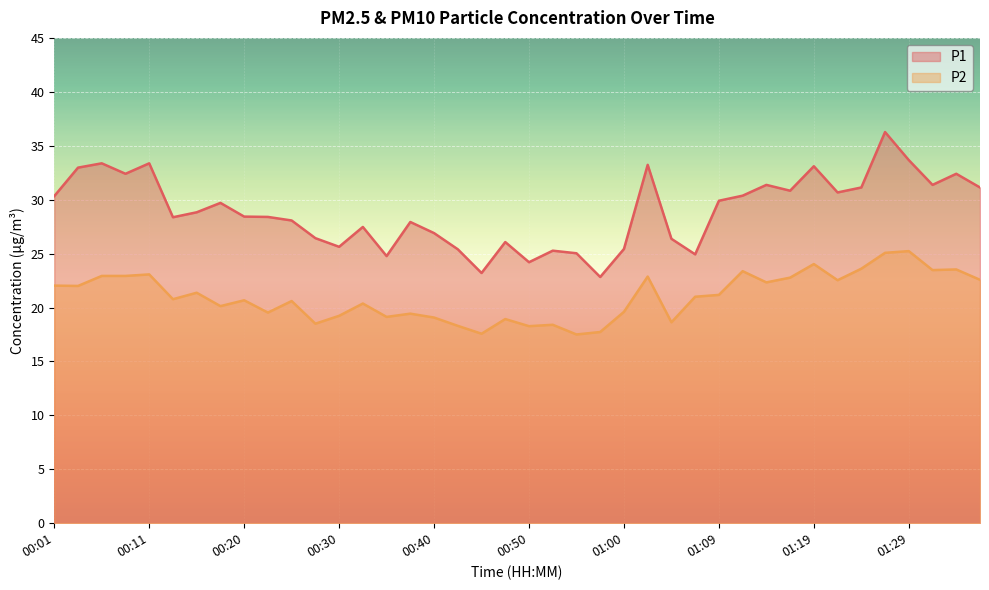

How many lines are shown in the chart?

2